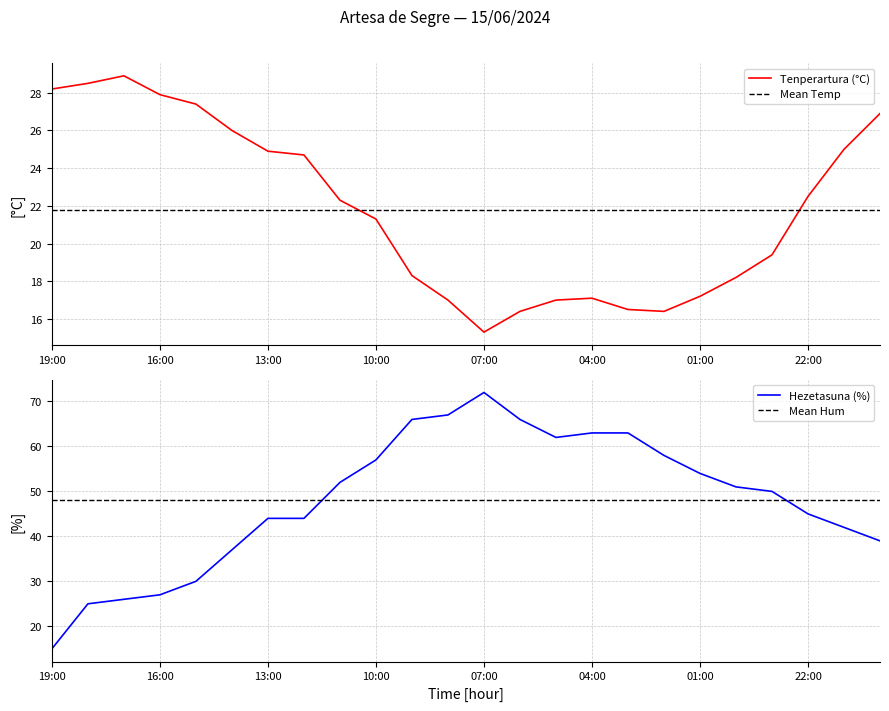

What is the label of the 4th point from the left?

16:00